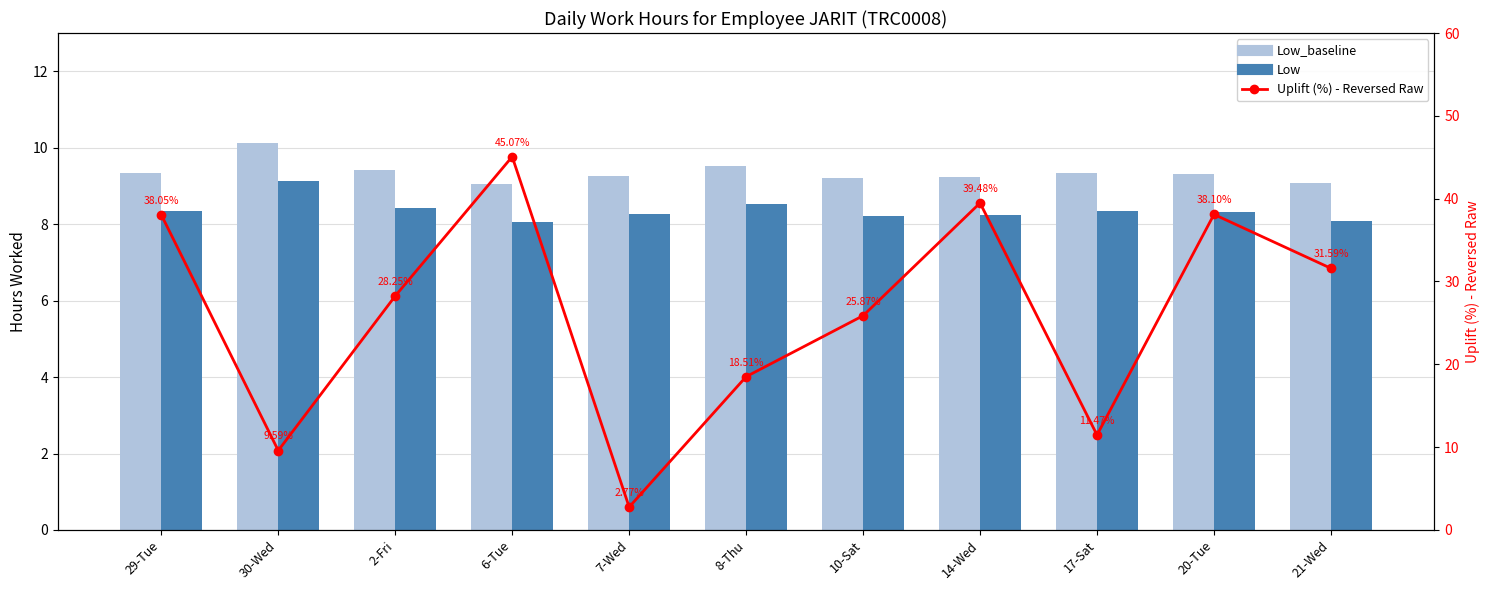

At which category is the sum across all series the highest?

6-Tue